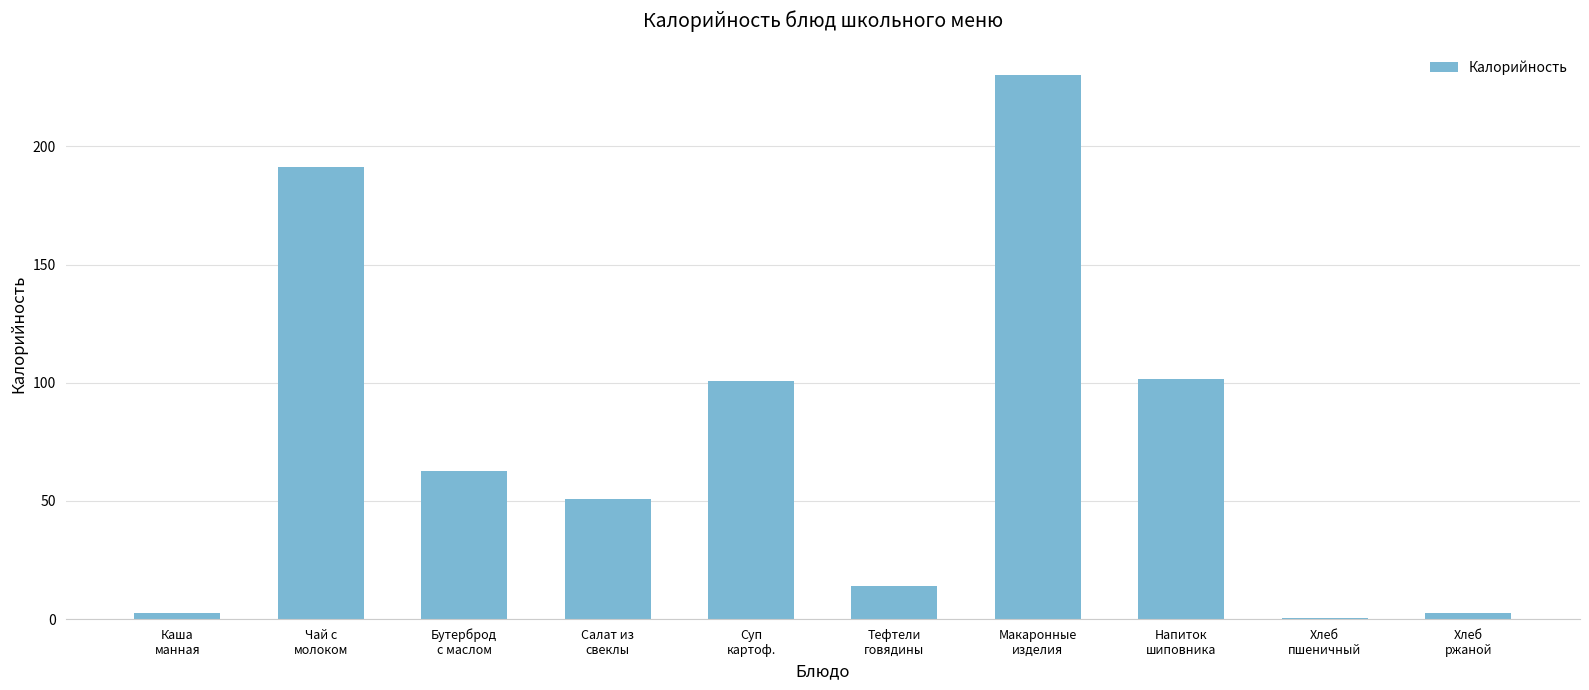

The value at Хлеб
ржаной is 2.7. True or false?

True